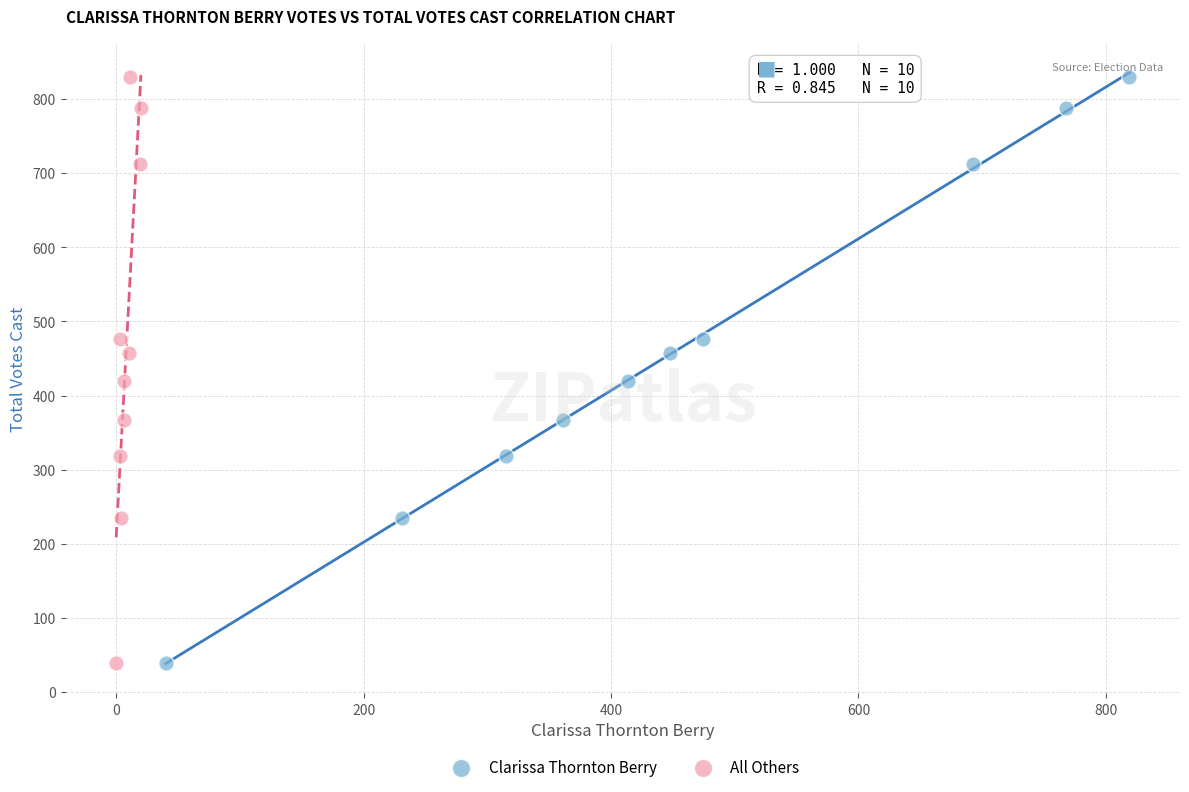

What are all the series names shown in the legend?

Clarissa Thornton Berry, All Others